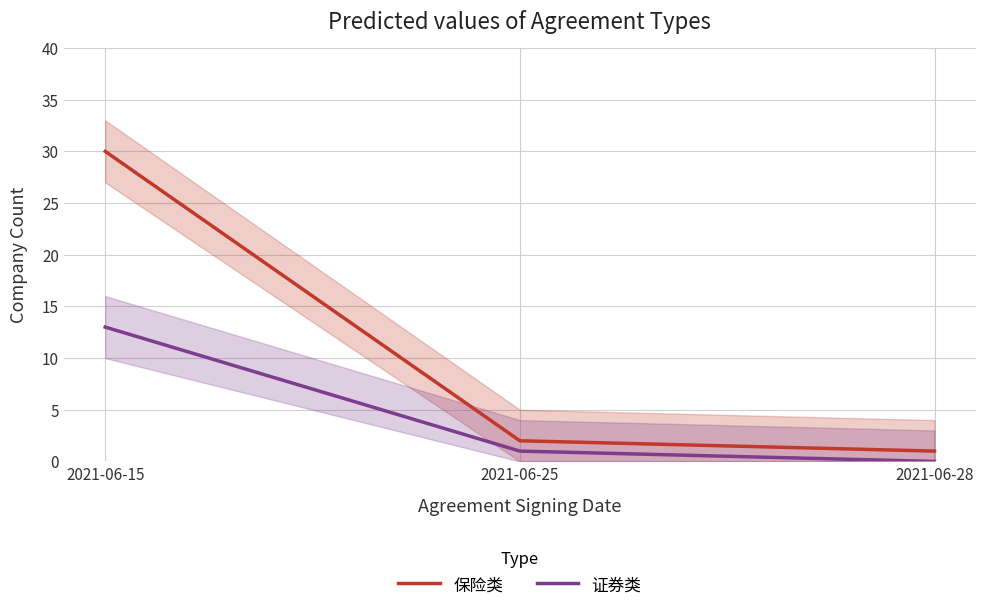

True or false: 证券类 has a value of 22 at 2021-06-15.

False